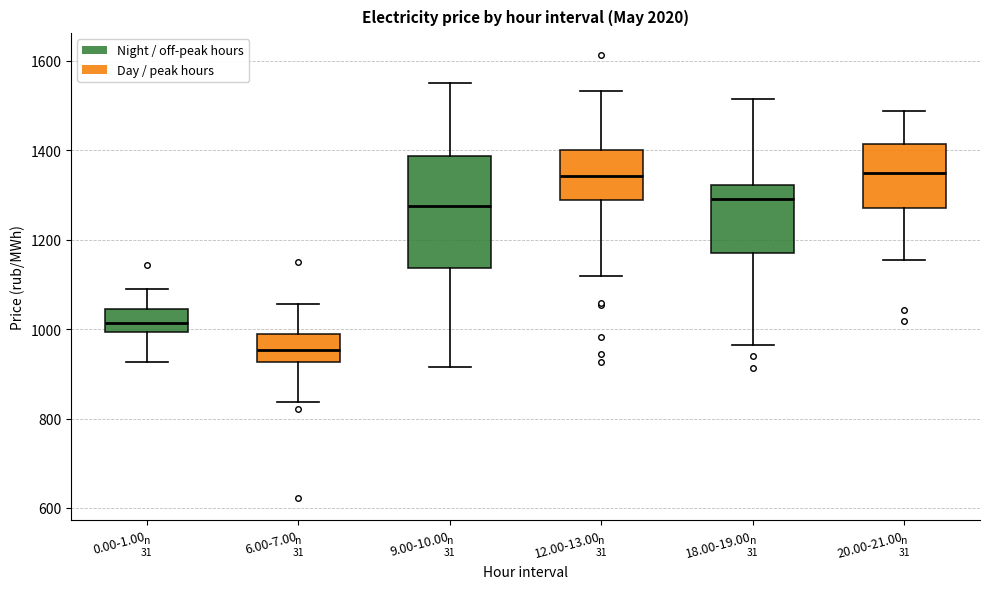

Which box is the tallest, from its lower edge to its upper edge?

9.00-10.00